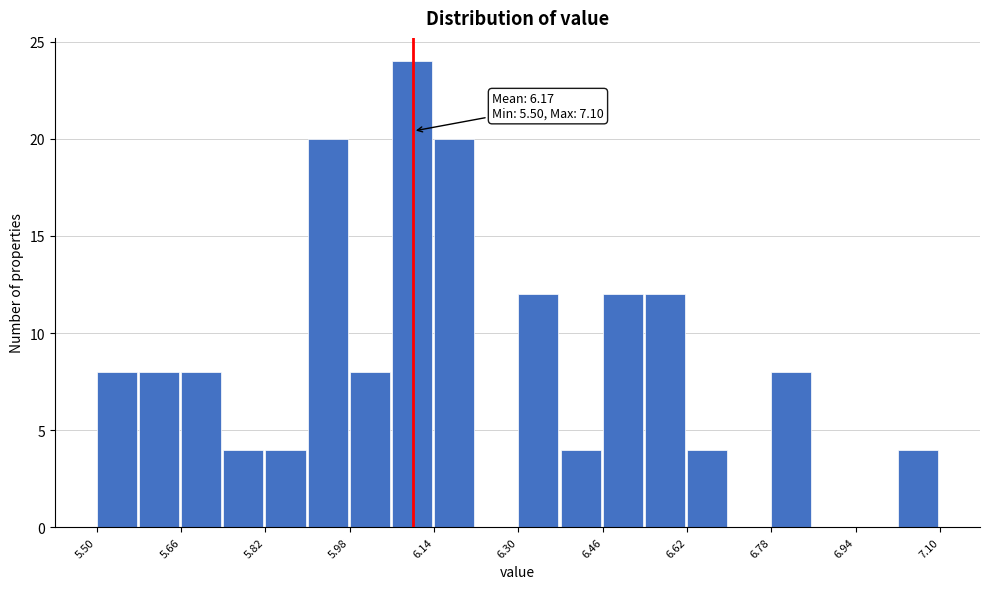

Which range on the x-axis has the tallest bar?

6.06 to 6.14